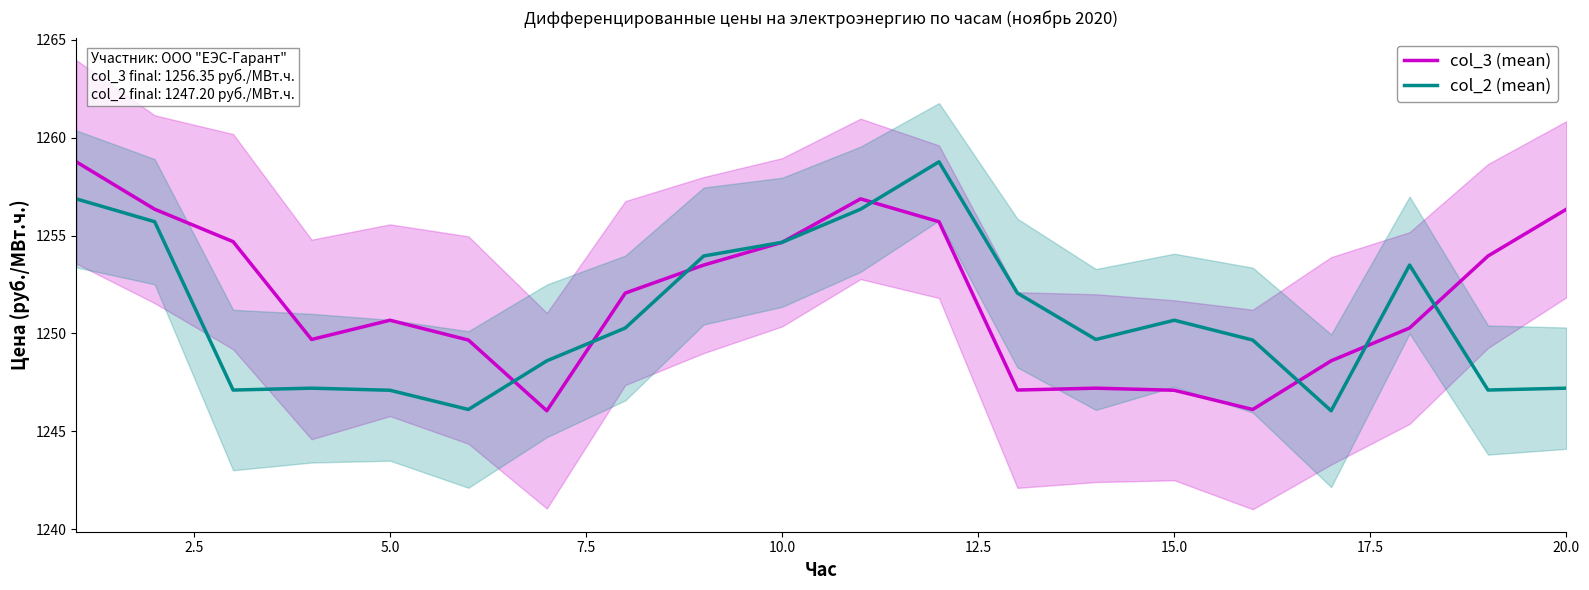

What is the maximum value for col_3 (mean)?

1258.8